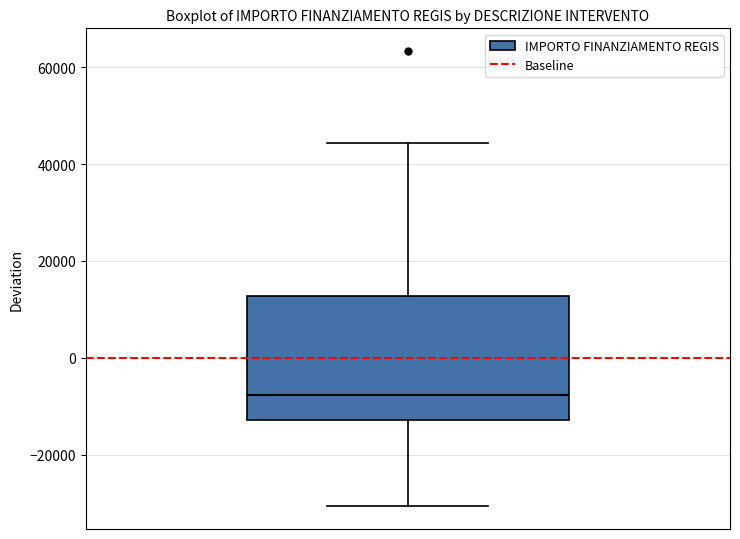

Read this box plot against the y-axis: the position of the median line, the range covered by the box, and the ends of both whiskers. The values are not printed on the chart, so give them approximately, as read against the axis.

median -8000, box -12000 to 12000, whiskers -30000 to 44000